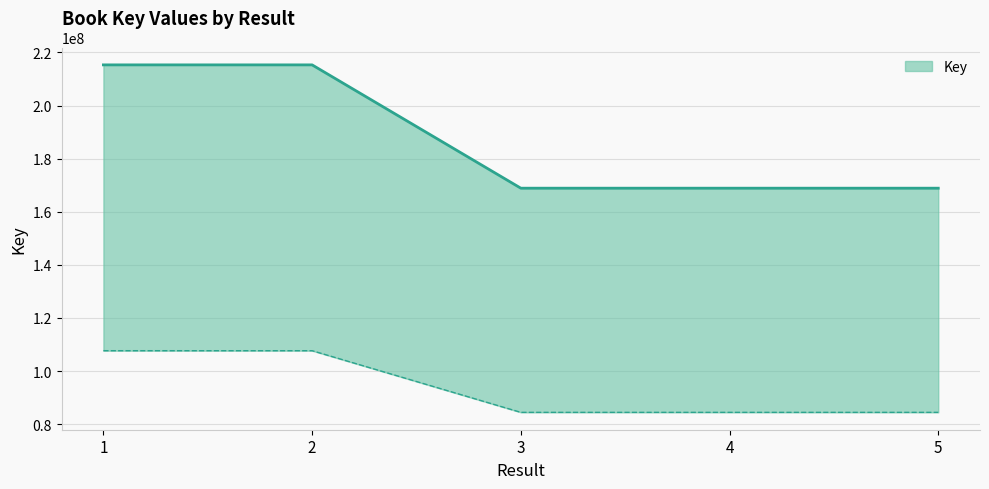

The chart shows a value of 344321395 at 2. True or false?

False